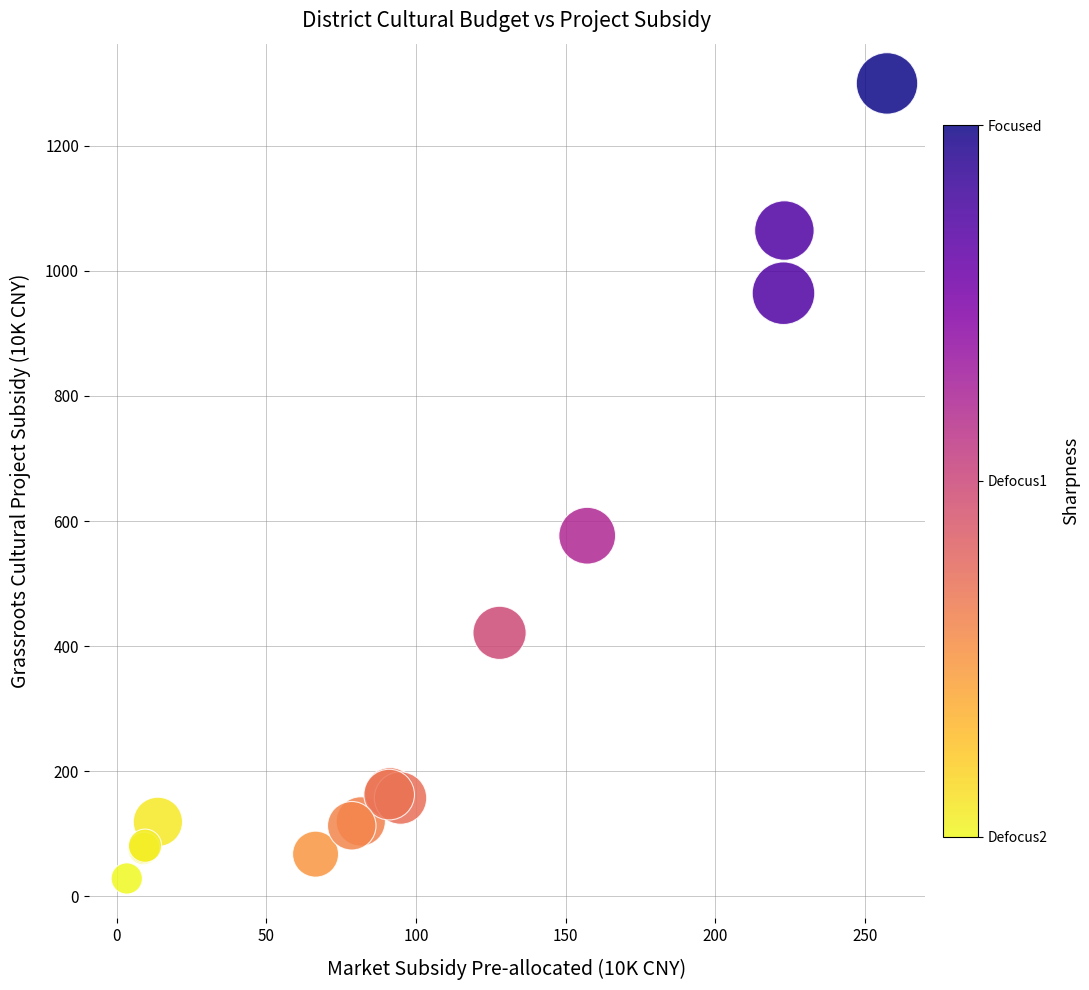

What Y value in the scatter plot is closest to 664?

576.5